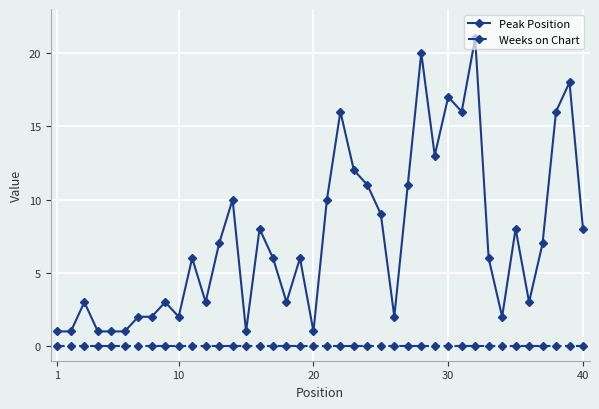

Count the number of categories in the chart.

40